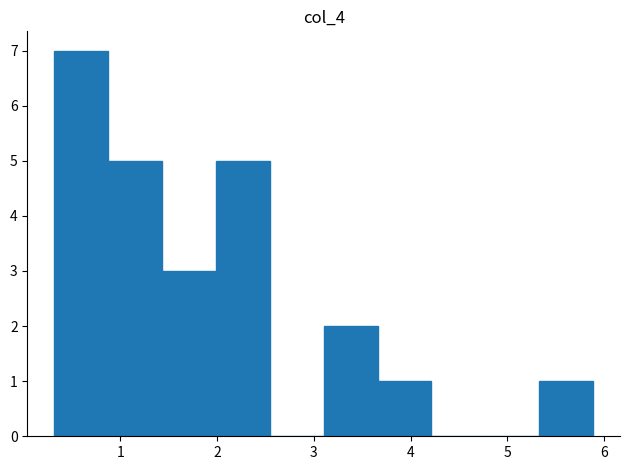

Over which range of the x-axis is the bar tallest?

0.3 to 0.9